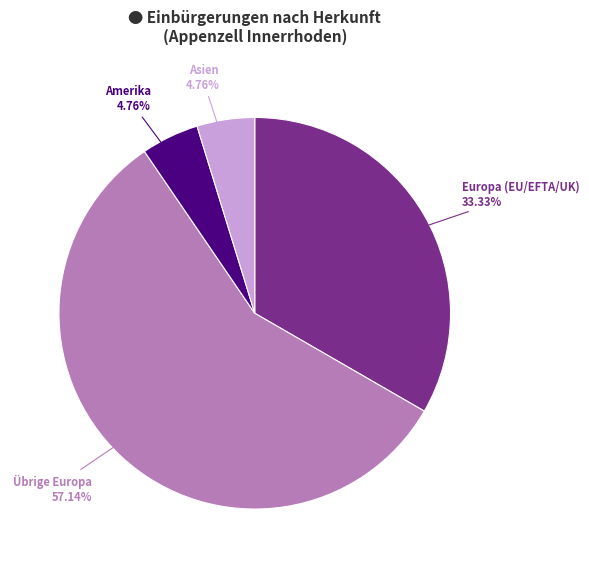

True or false: Europa (EU/EFTA/UK) accounts for 33% of the total.

True